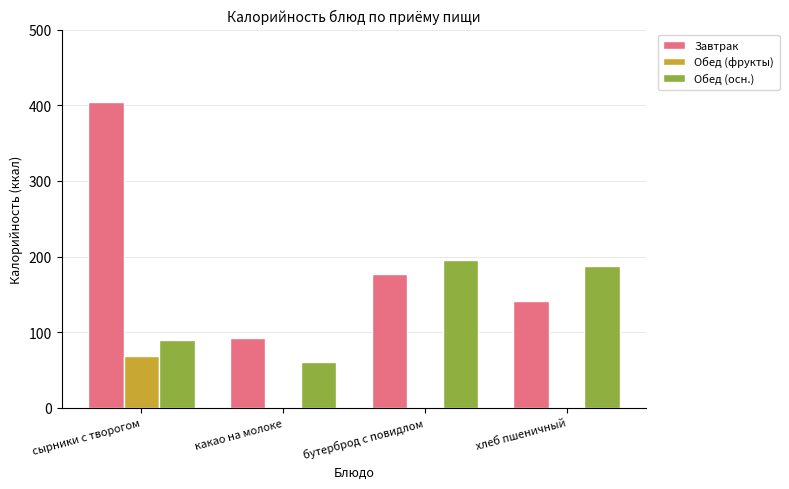

What are all the series names shown in the legend?

Завтрак, Обед (фрукты), Обед (осн.)